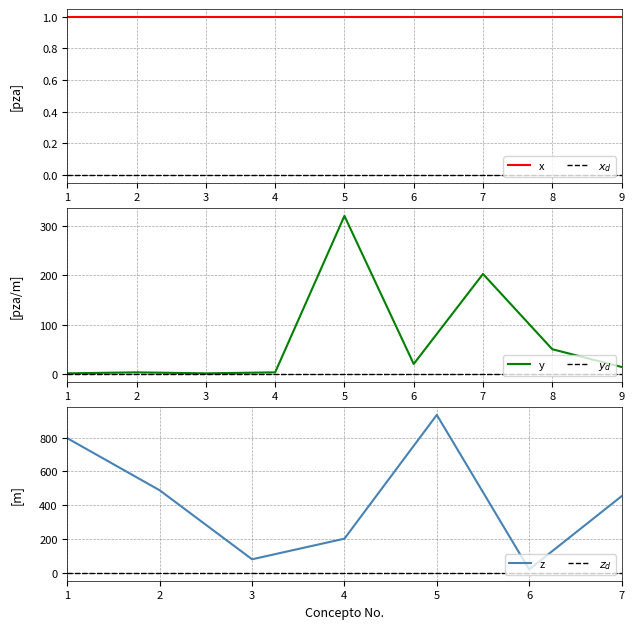

What is the value of the Item No point at the 6th from the left?

6